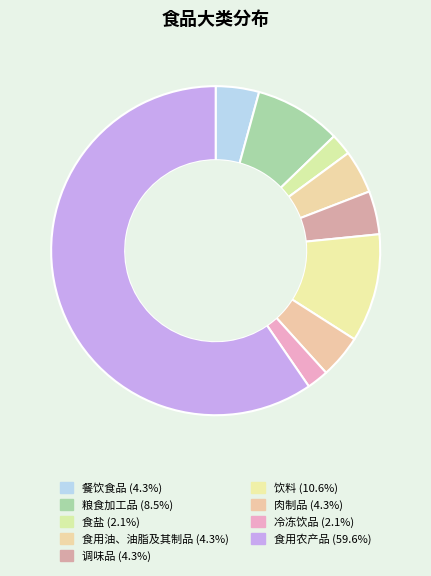

What is the majority slice?

食用农产品